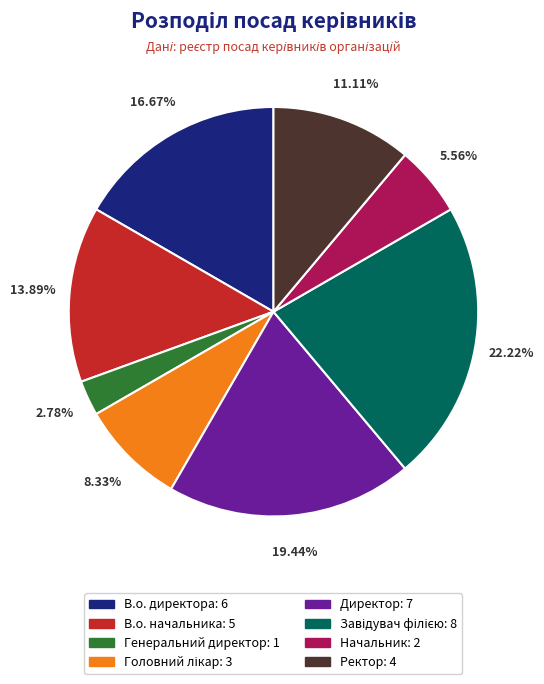

Which category has the smallest portion of the pie?

Генеральний директор